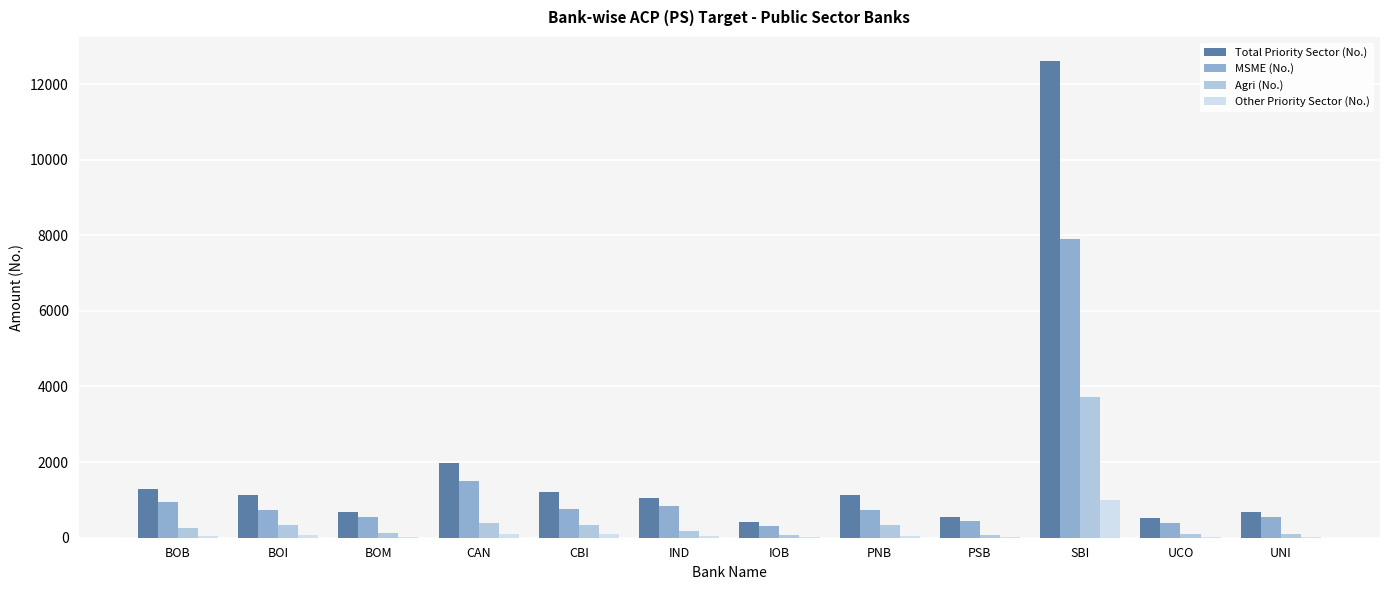

What are all the series names shown in the legend?

Total Priority Sector (No.), MSME (No.), Agri (No.), Other Priority Sector (No.)